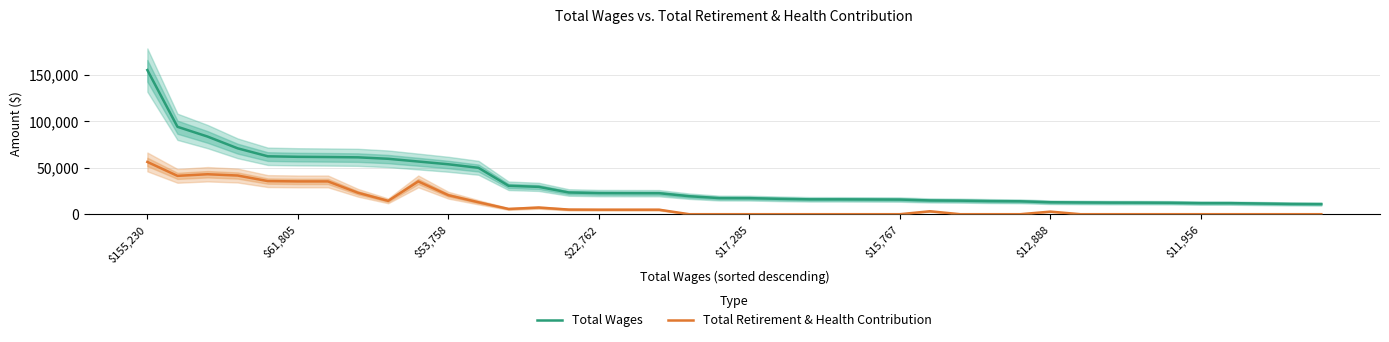

True or false: Total Retirement & Health Contribution and Total Wages intersect in this chart.

False